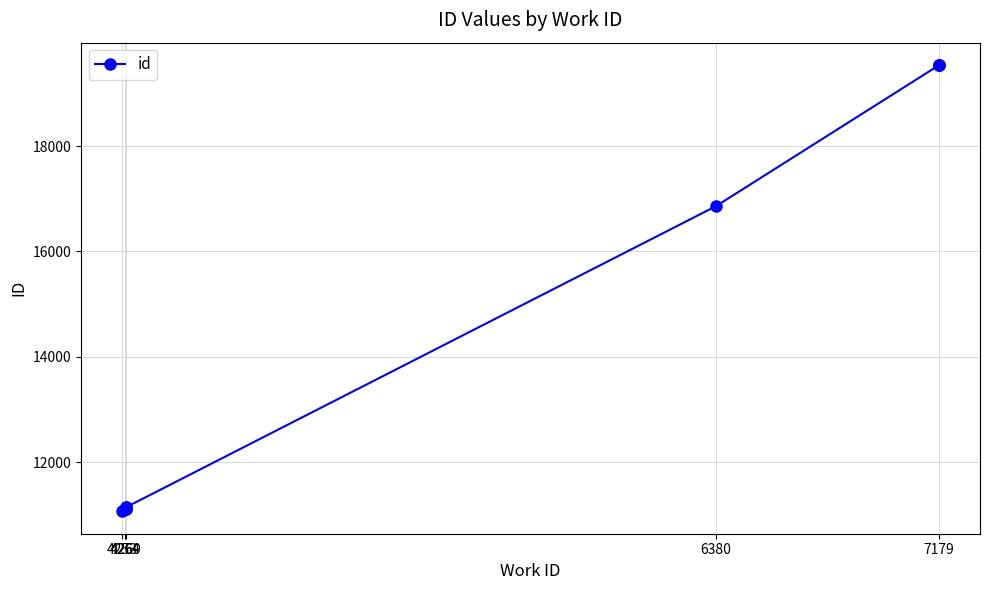

True or false: there are more than 2 points higher than both neighbors.

False